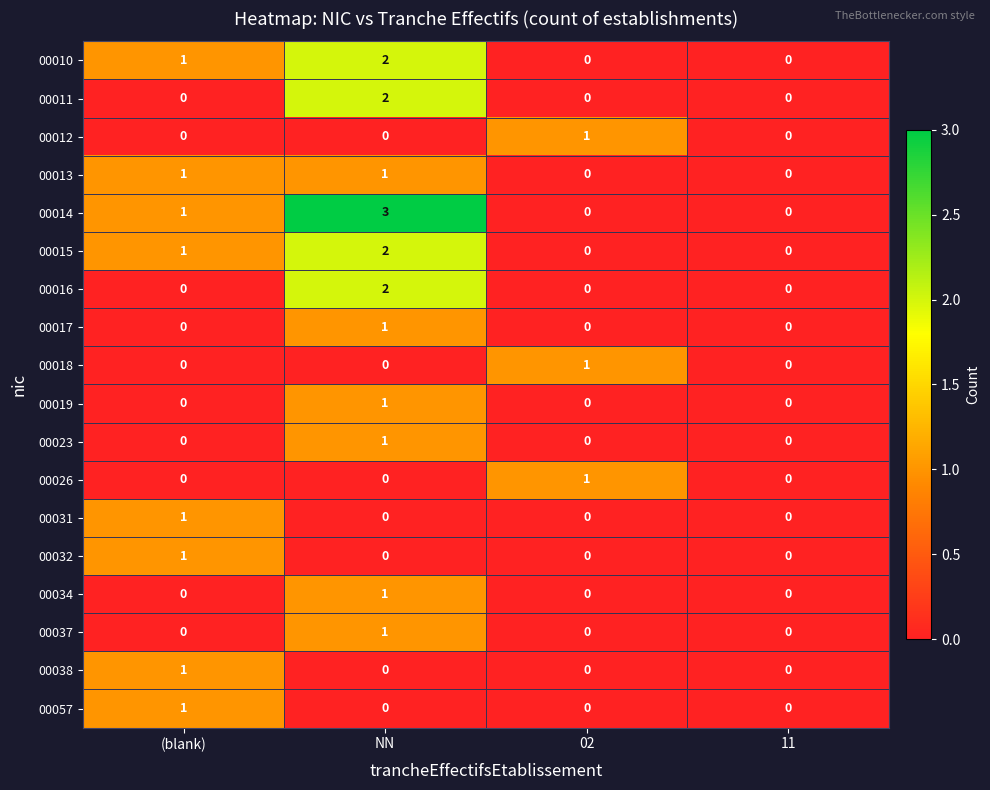

The 00019 series shows -1 at 11. True or false?

False